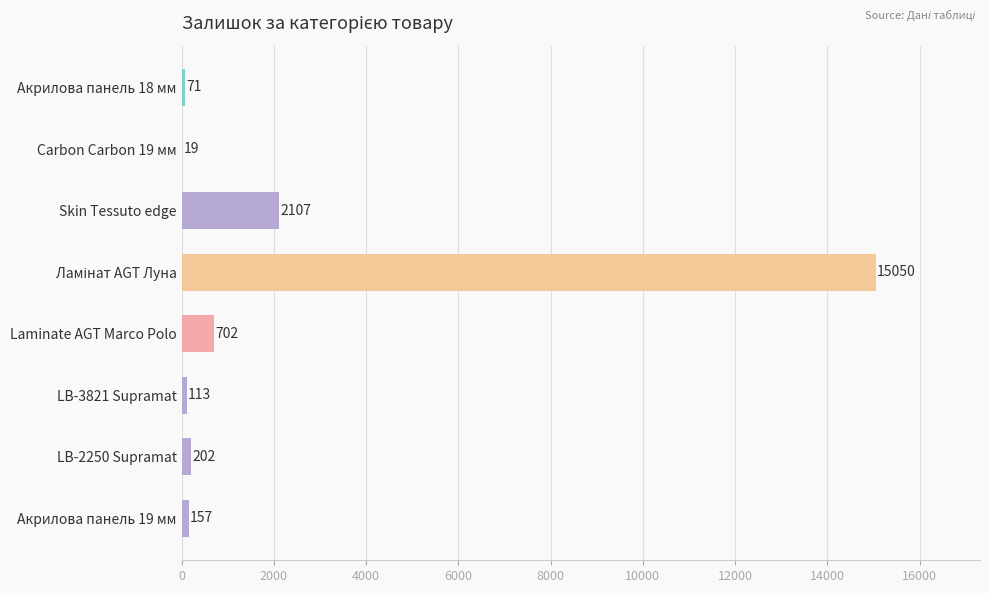

True or false: the data shows 19 at Carbon Carbon 19 мм.

True